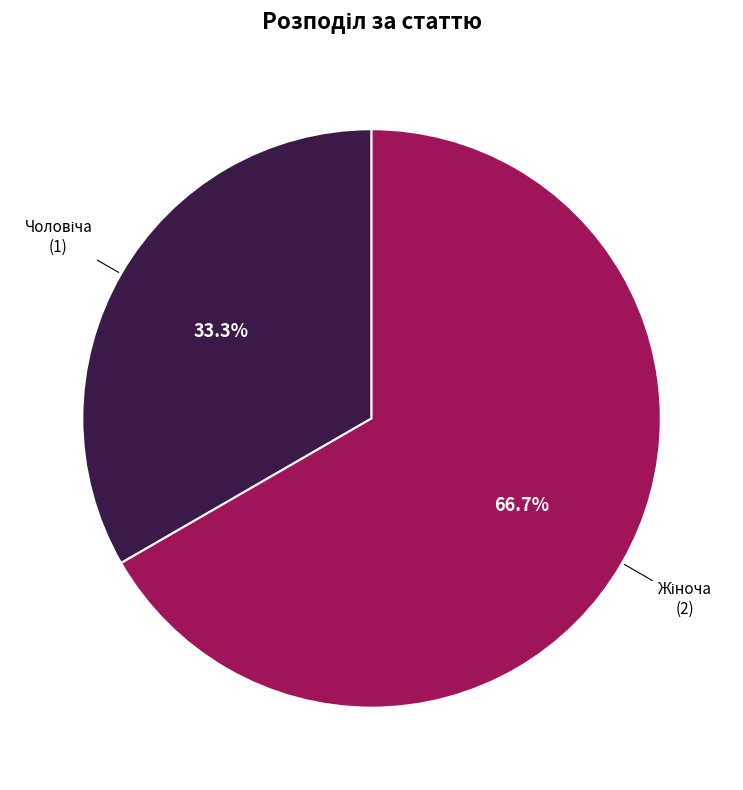

Is there a majority slice in this chart?

Yes